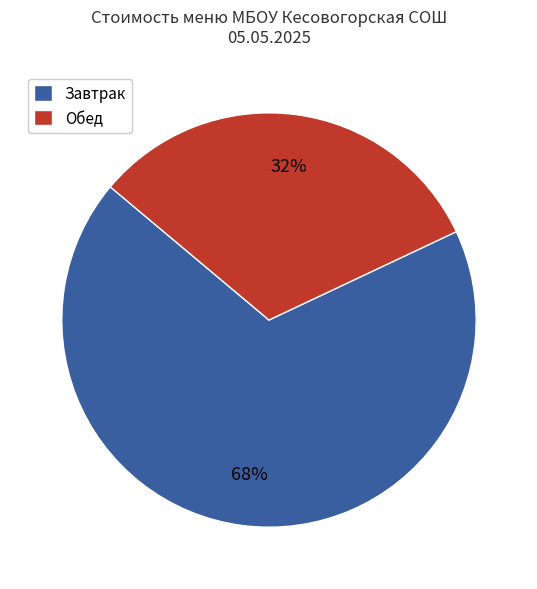

True or false: Обед accounts for 21% of the total.

False